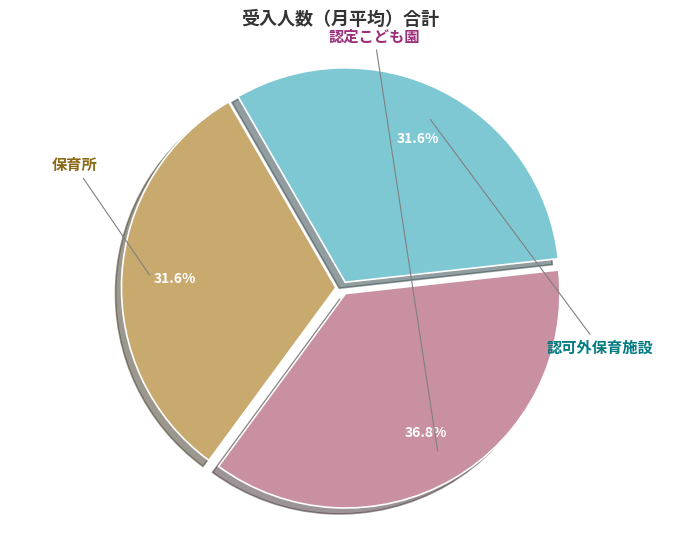

Which slice is the largest?

認定こども園